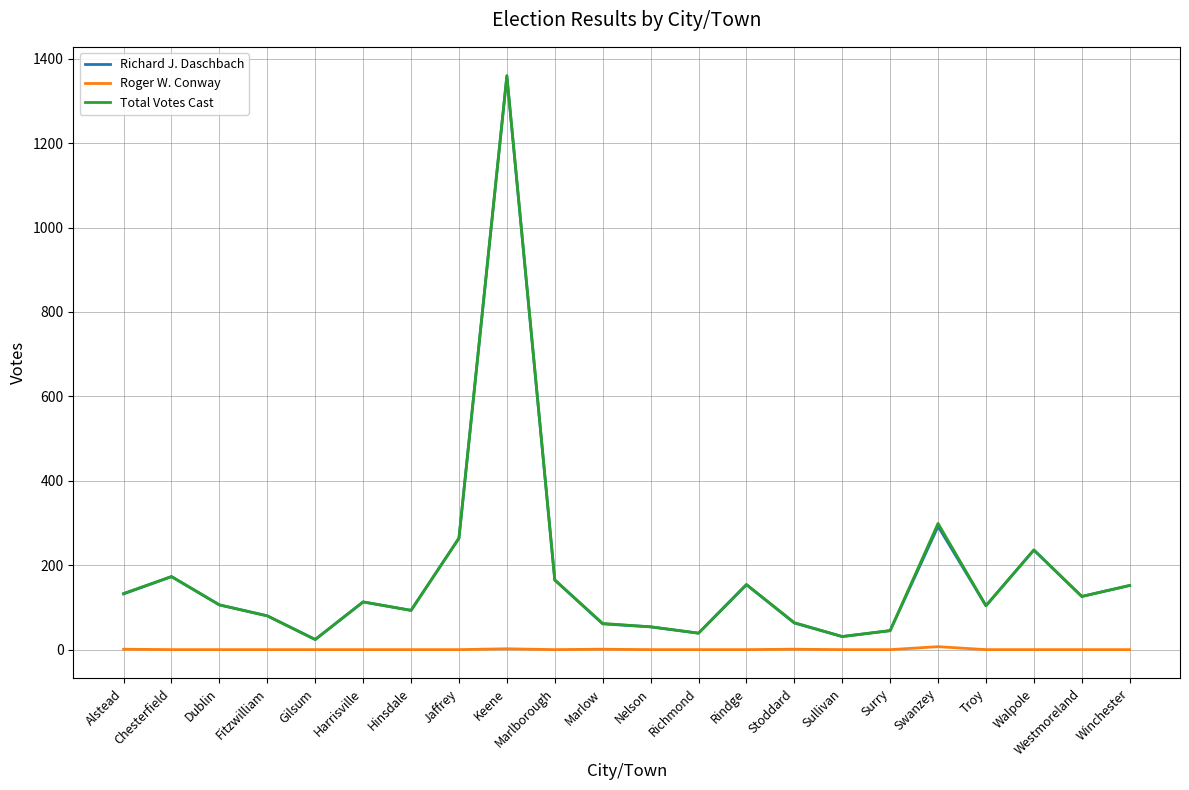

What is the difference between the highest and lowest values at Harrisville?

113